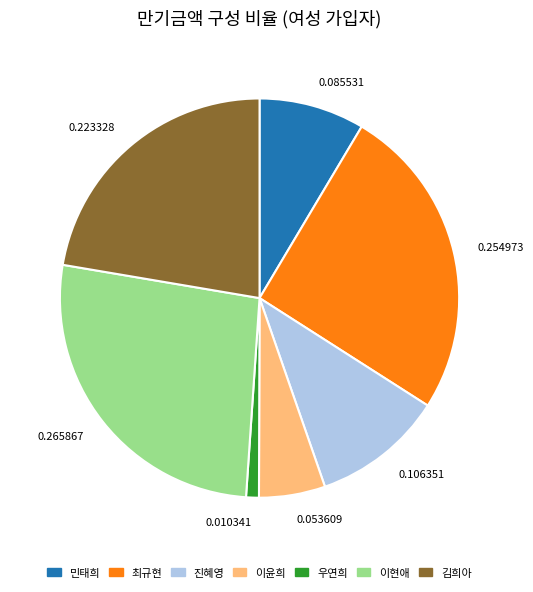

Does 0.223328 account for over 50% of the chart?

No